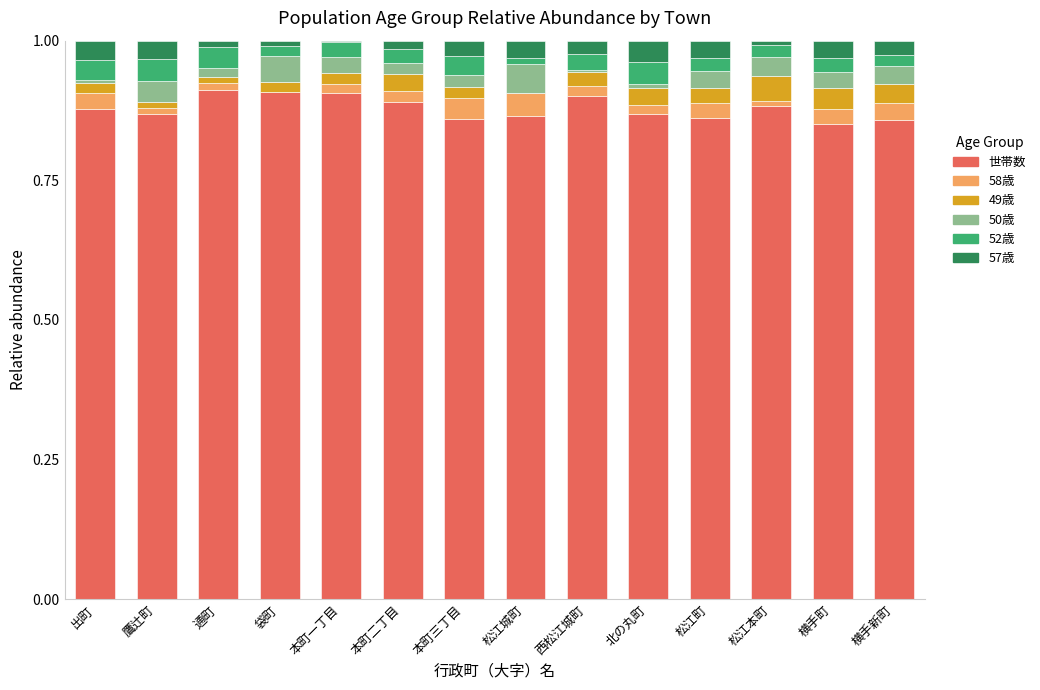

True or false: 世帯数 has a value of 0.3 at 横手町.

False